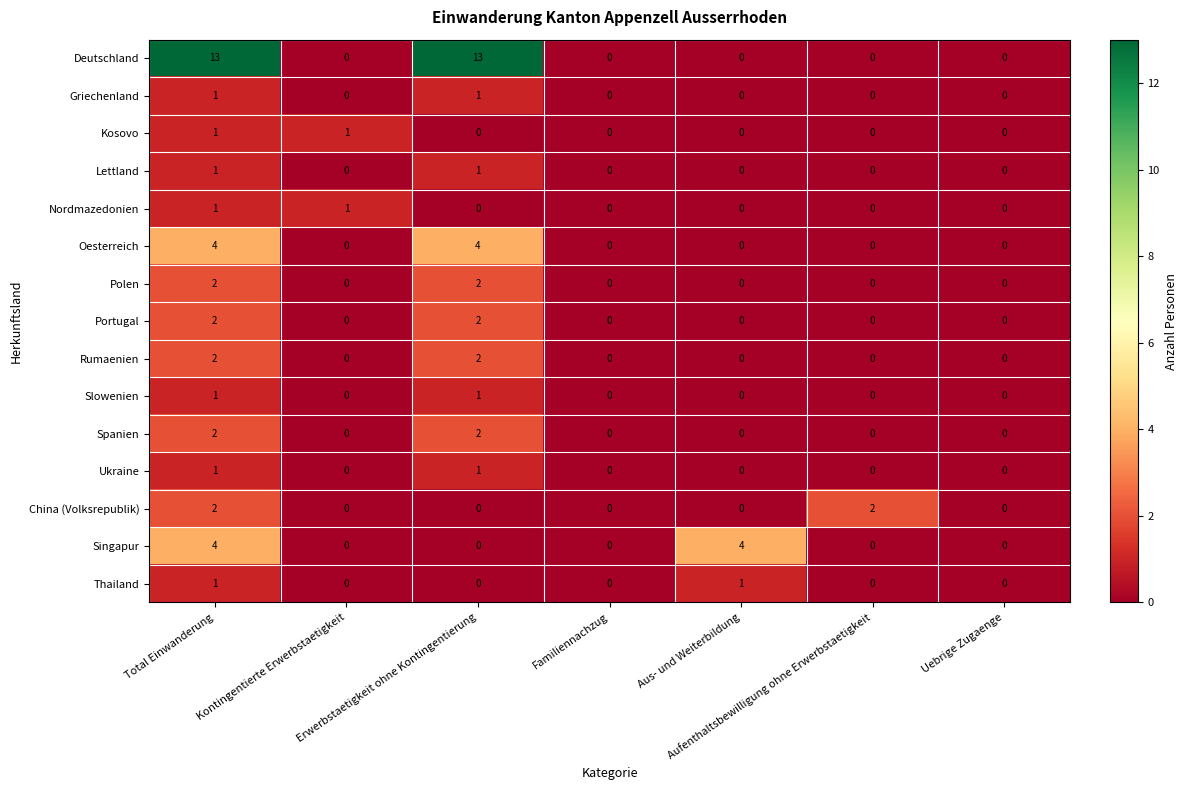

Which series has the largest total across all categories?

Deutschland